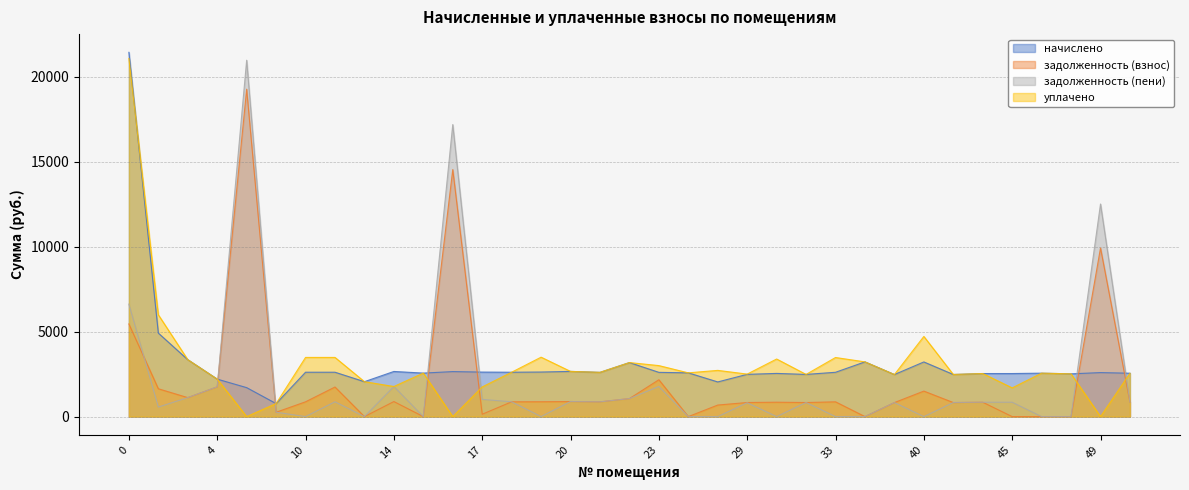

How many series are shown in this chart?

4